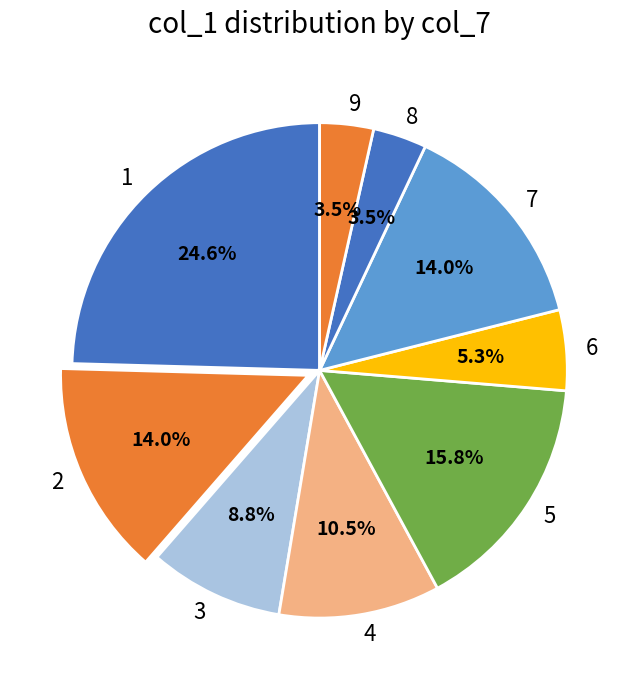

What is the ratio of the value at 3 to the value at 8?

2.5